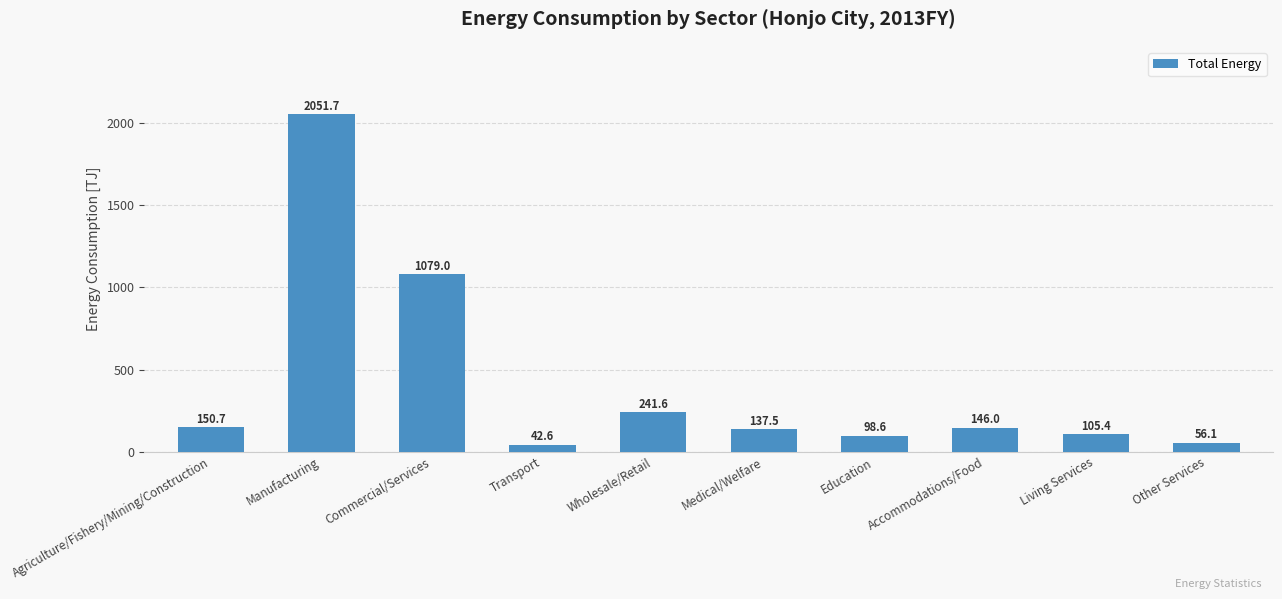

How many categories are shown in the chart?

10